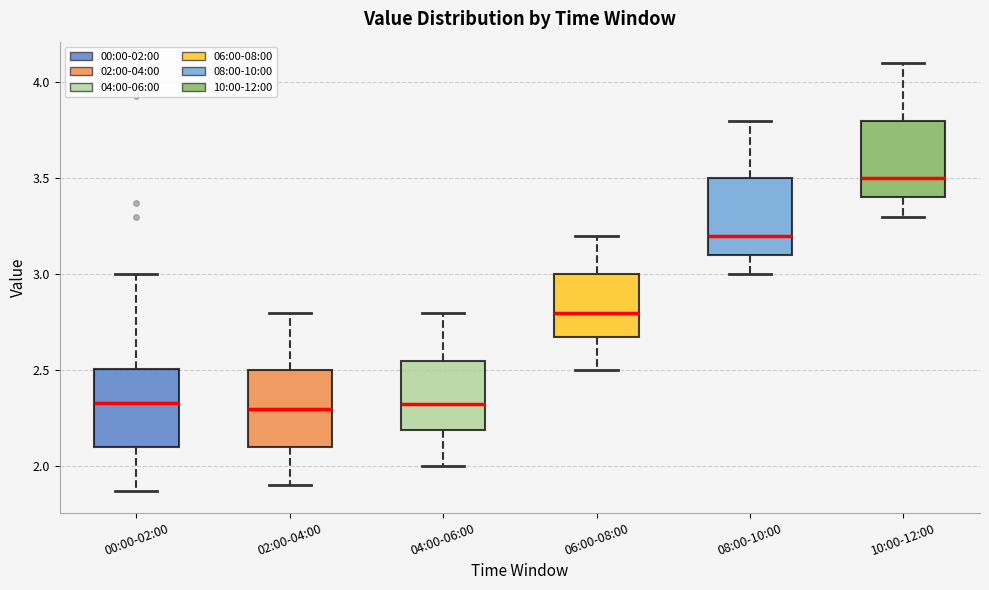

Which box's median line is the highest?

10:00-12:00